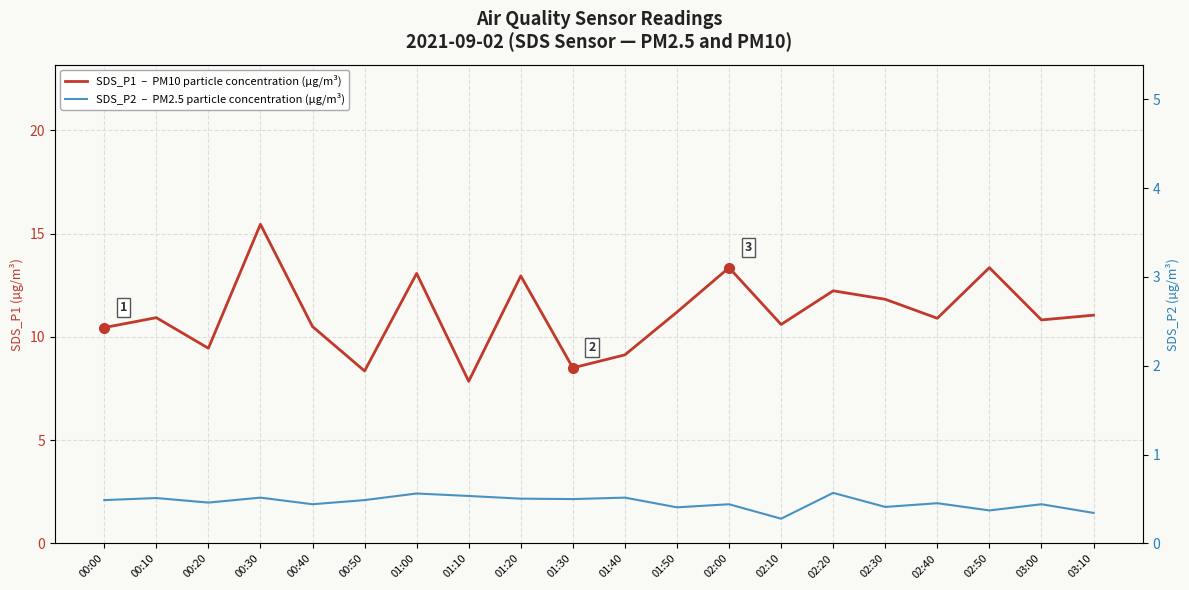

In SDS_P2  –  PM2.5 particle concentration (µg/m³), how many points are higher than both neighbors (excluding endpoints)?

8